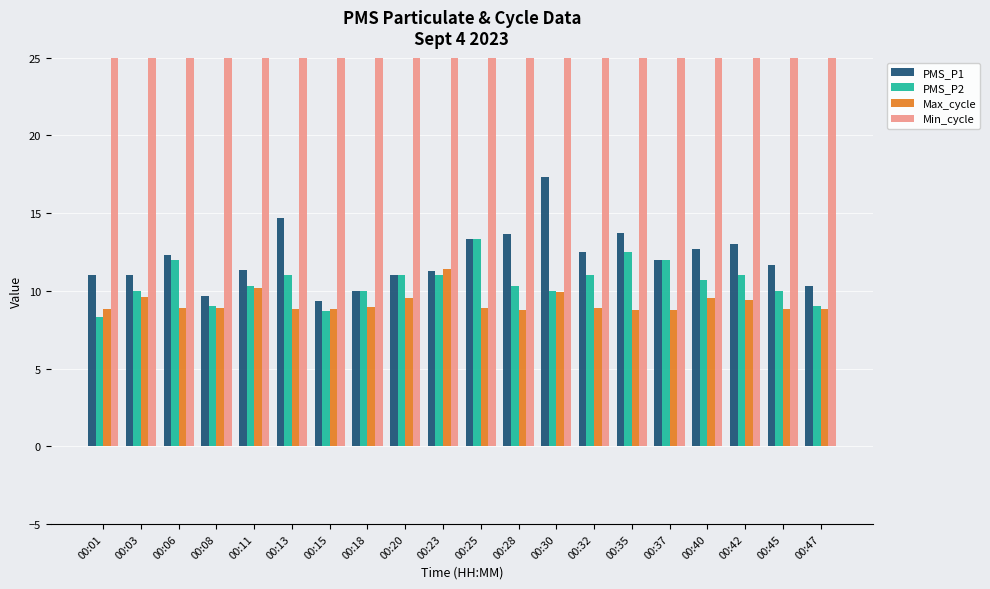

What is the value of the PMS_P2 bar at the 19th from the left?

10.0